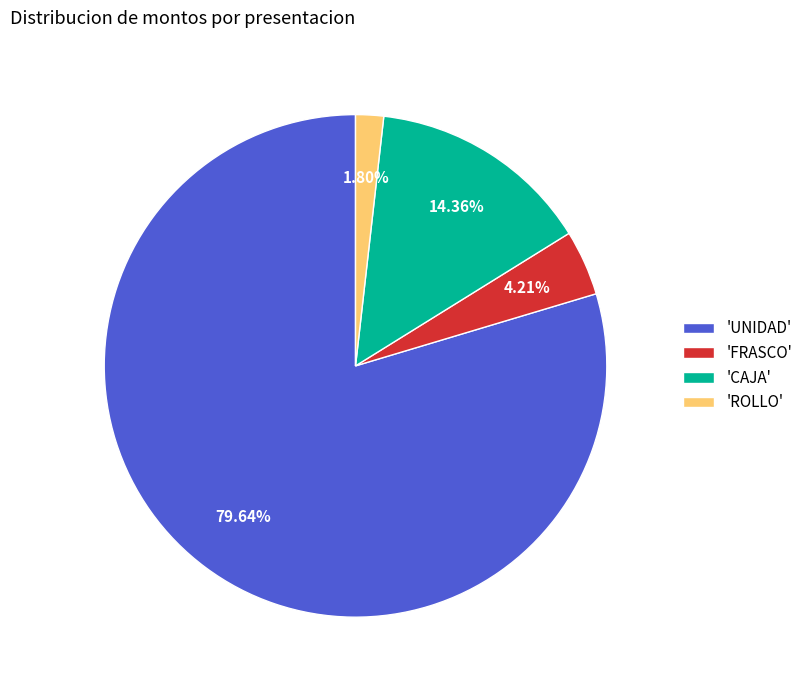

Combined, do 'ROLLO' and 'CAJA' account for over 50%?

No